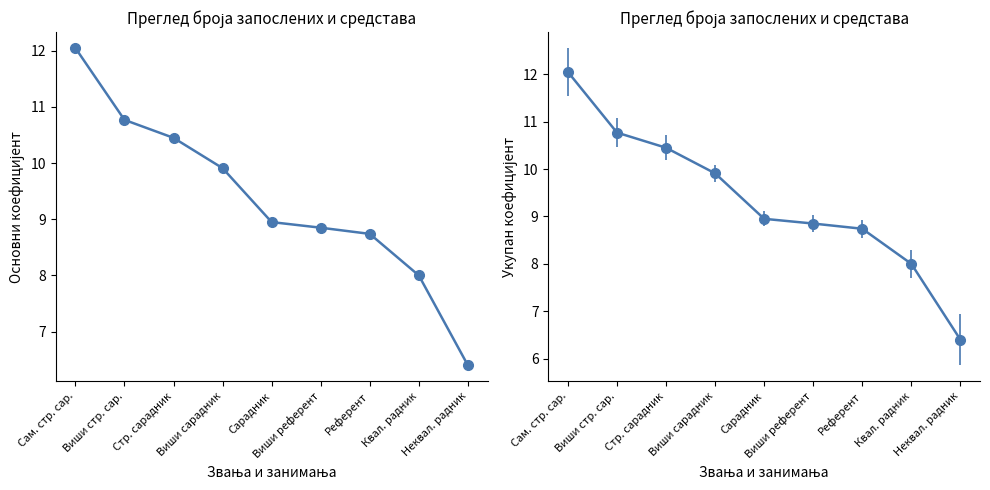

What is the label of the 5th point from the left?

Сарадник